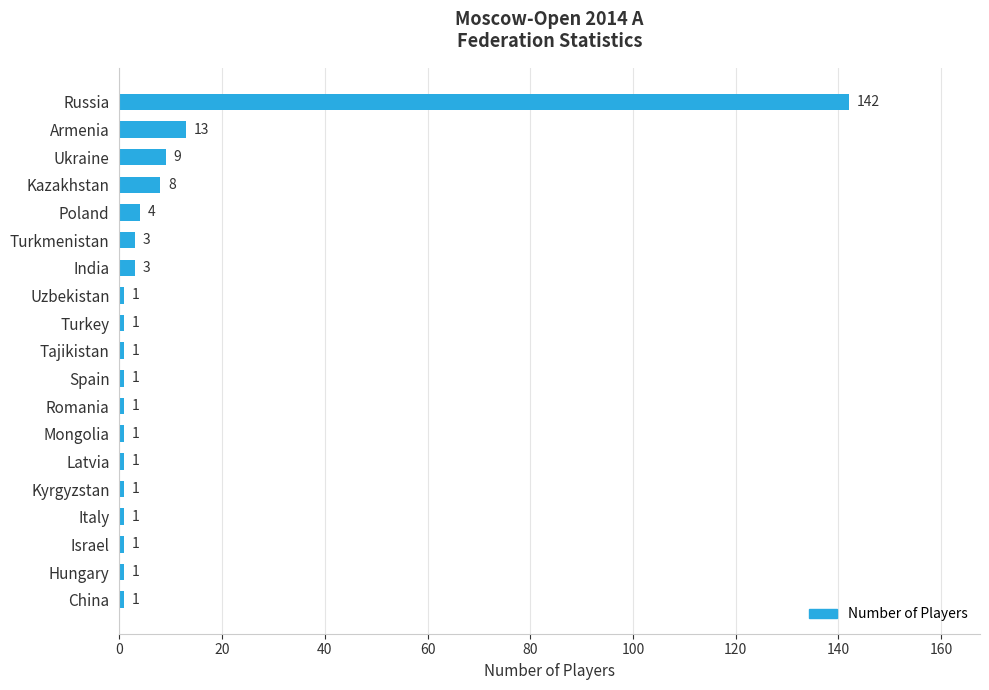

Reading bottom to top, list all the values displayed in this chart.

1	1	1	1	1	1	1	1	1	1	1	1	3	3	4	8	9	13	142